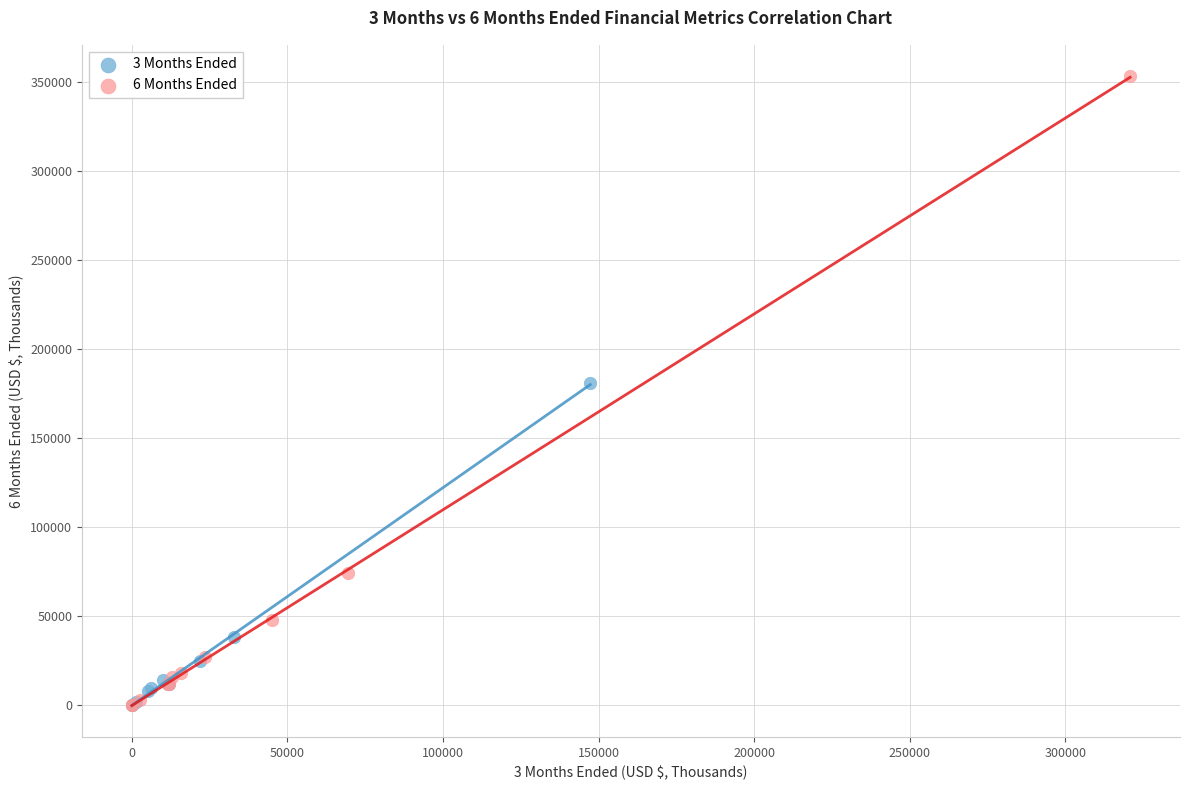

Which series has the largest Y range (max minus min)?

6 Months Ended